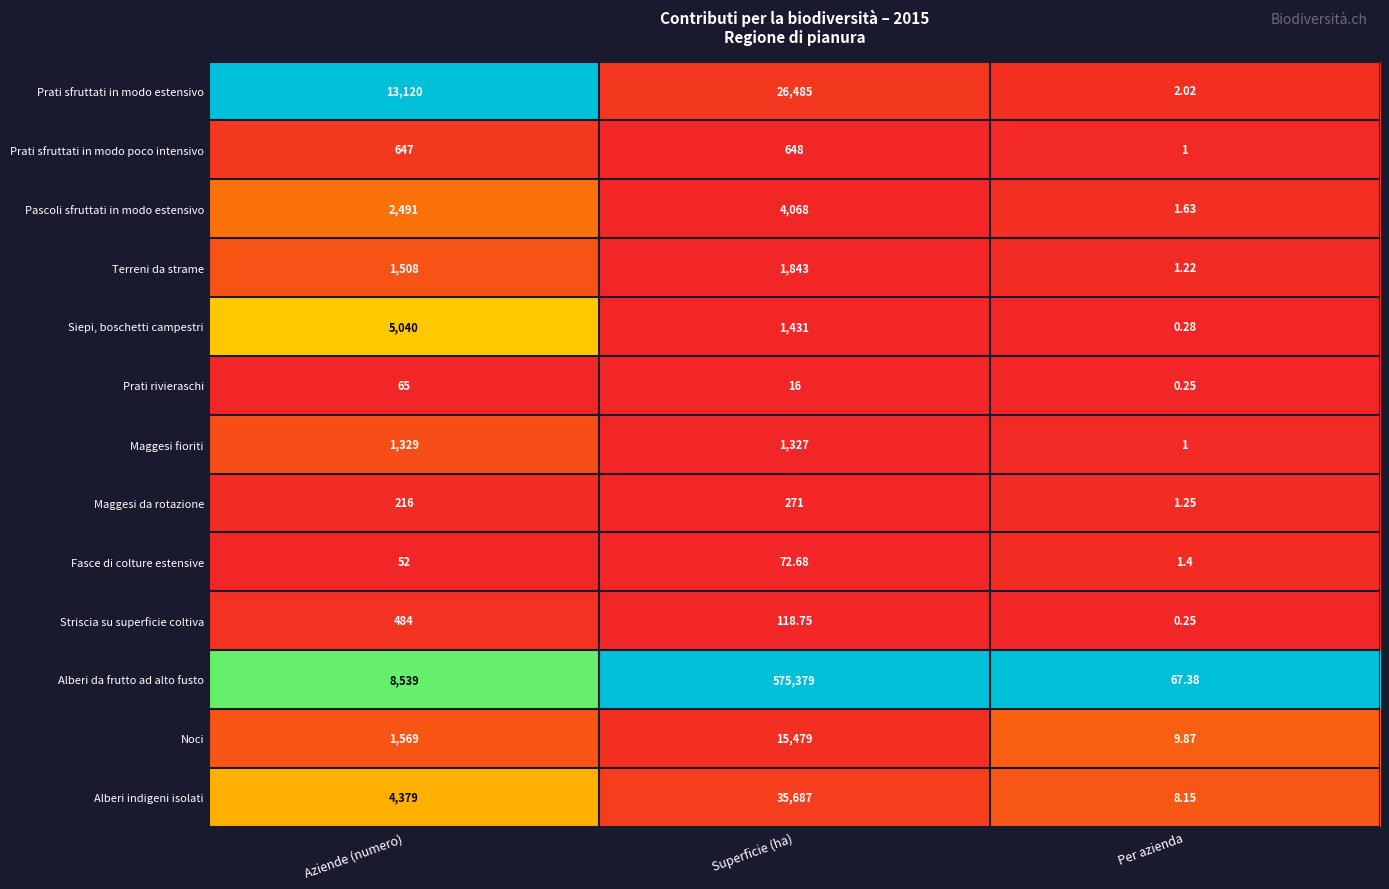

Which series has the widest spread of values?

Alberi da frutto ad alto fusto